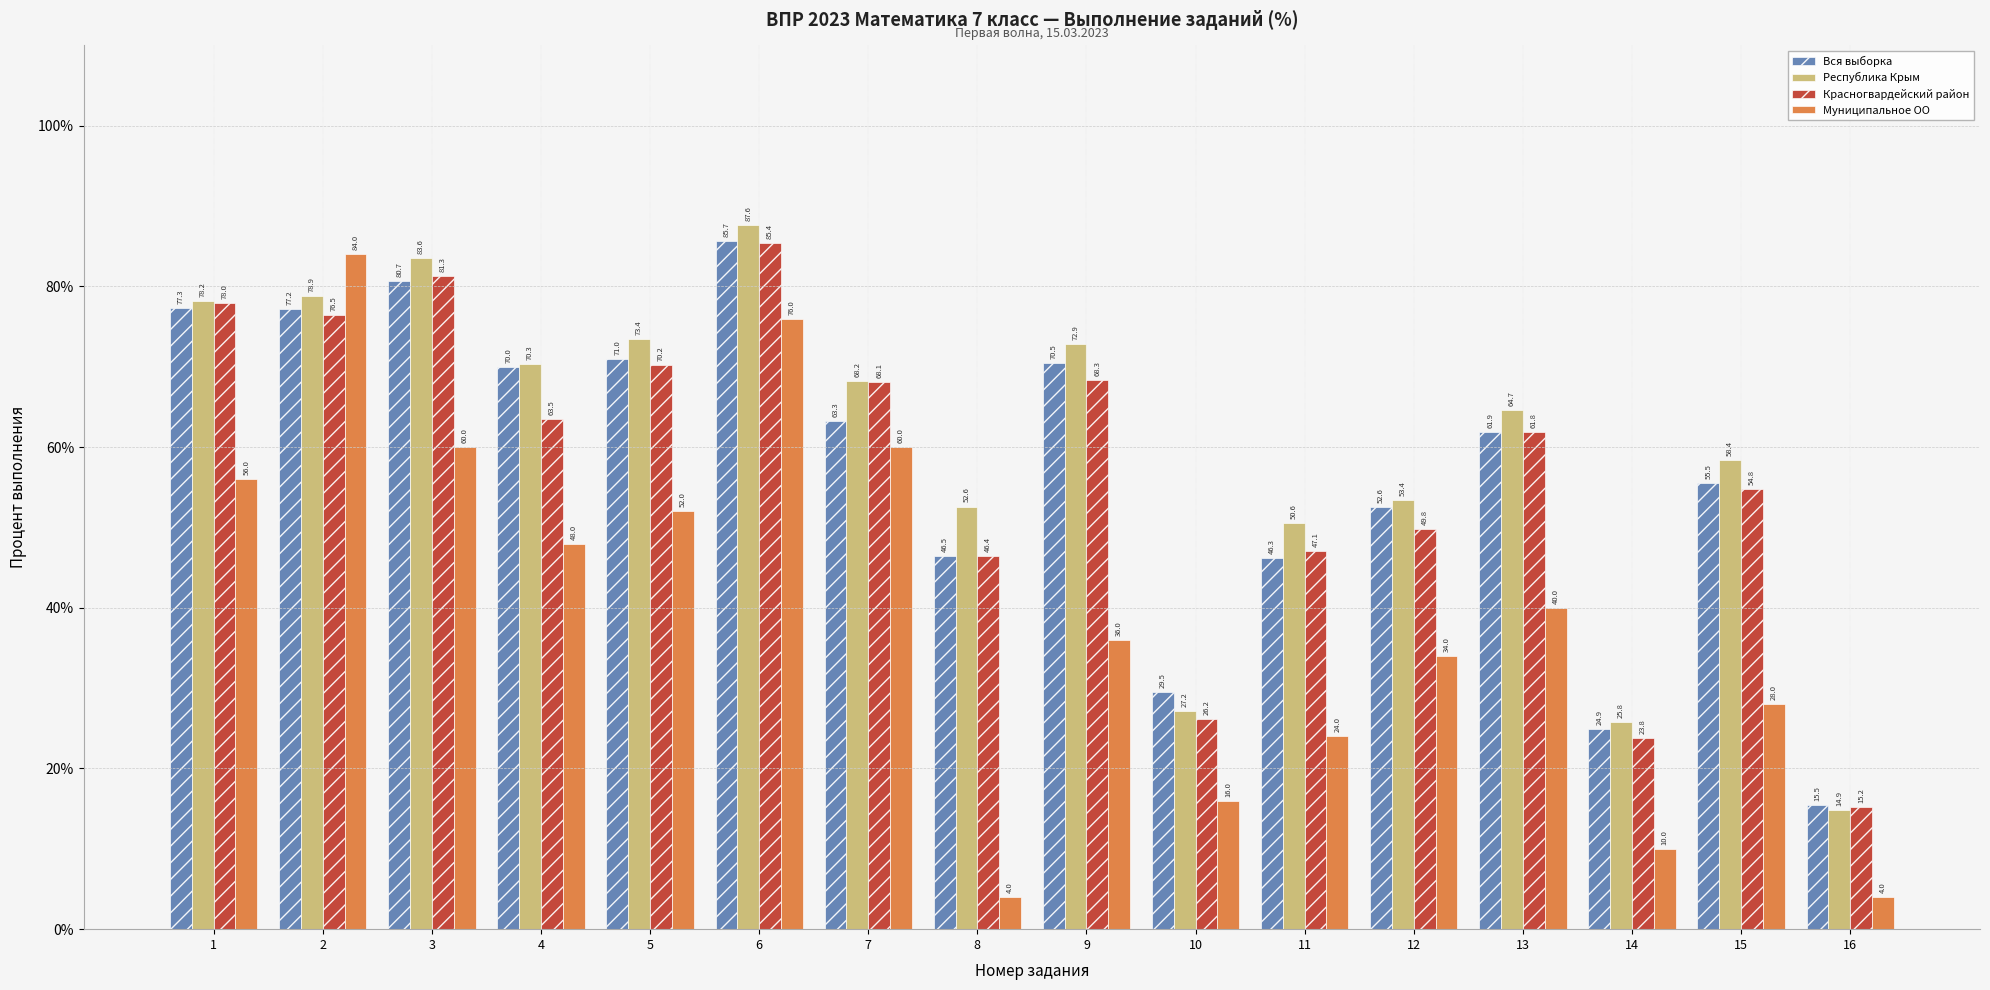

How many bars are there in total?

64